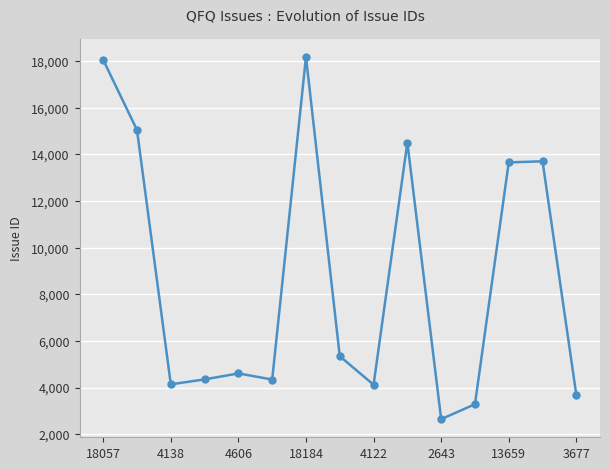

What is the average value?

8644